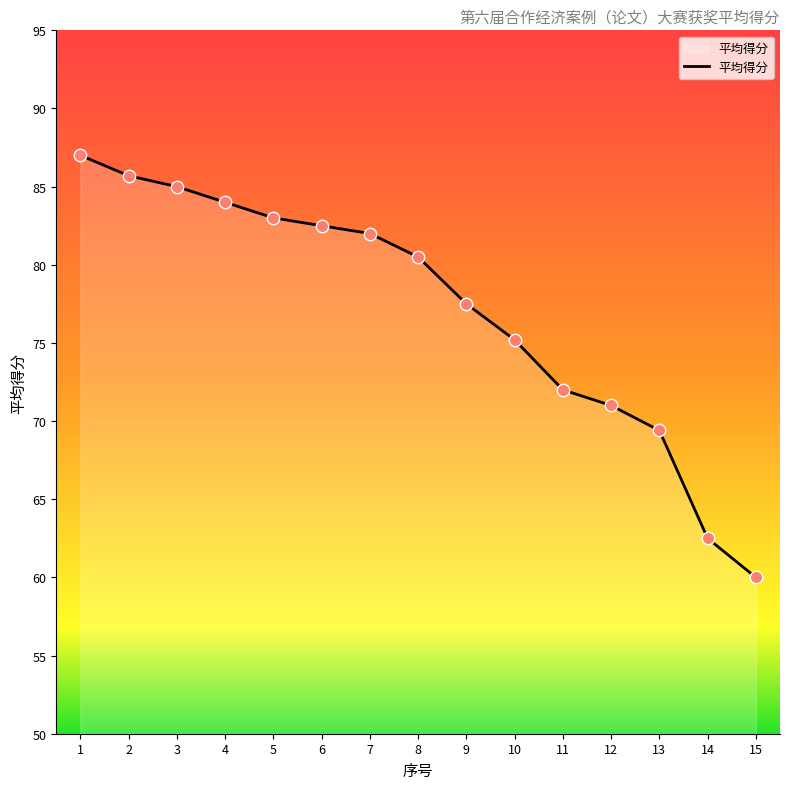

Between 4 and 15, which is larger?

4